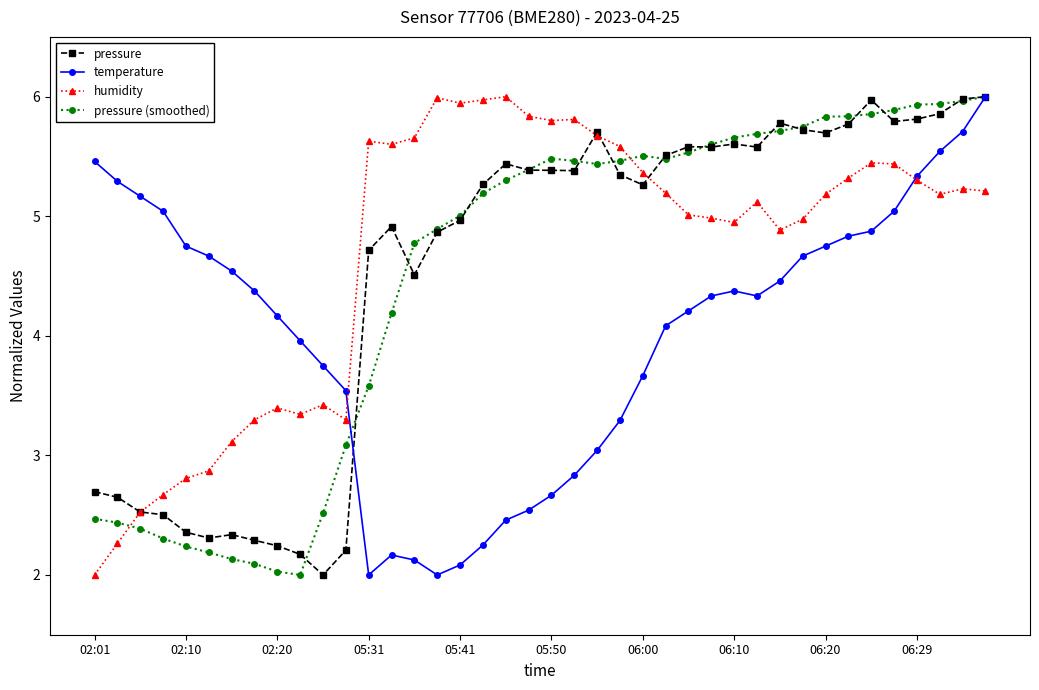

What is the highest value of the pressure series?

6.0